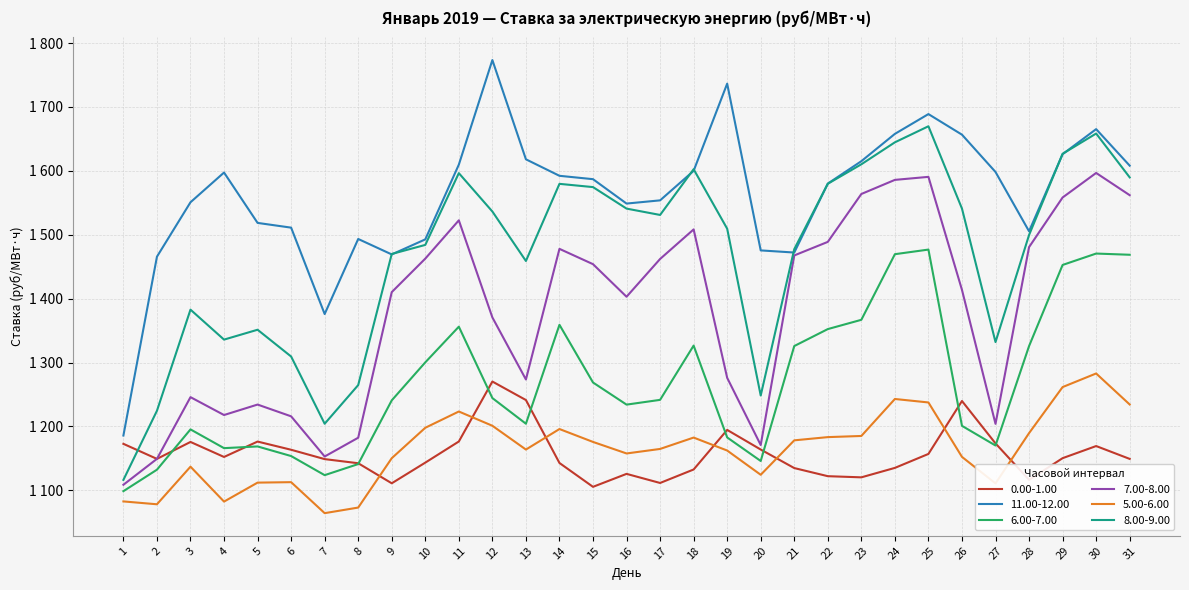

Reading left to right, list all the values displayed in this chart.

0.00-1.00: 1172.8	1149.2	1175.7	1152.2	1176.3	1163.5	1148.9	1142.4	1111.0	1143.4	1176.4	1270.3	1241.3	1142.8	1105.5	1125.8	1111.5	1132.6	1194.6	1163.9	1134.8	1122.1	1120.3	1135.1	1157.0	1239.8	1173.4	1116.4	1150.3	1169.3	1149.2
11.00-12.00: 1185.8	1465.7	1550.9	1597.4	1518.6	1511.2	1375.9	1493.4	1469.2	1492.8	1609.8	1773.5	1618.1	1592.3	1587.0	1548.8	1553.9	1600.0	1736.5	1475.5	1472.2	1580.1	1615.2	1657.9	1688.9	1656.7	1598.3	1505.5	1626.1	1665.4	1608.2
6.00-7.00: 1098.7	1132.3	1195.4	1166.0	1168.7	1153.7	1123.8	1141.1	1240.8	1300.3	1356.1	1244.4	1204.3	1359.1	1268.8	1234.2	1241.6	1326.6	1182.8	1145.9	1325.8	1352.4	1366.9	1469.6	1476.8	1200.9	1170.1	1325.8	1452.8	1470.6	1468.7
7.00-8.00: 1108.7	1149.2	1245.8	1217.9	1234.2	1215.8	1152.9	1182.3	1410.2	1462.7	1522.6	1370.6	1273.5	1478.0	1454.0	1403.0	1462.1	1508.4	1276.1	1170.9	1467.7	1488.9	1563.8	1585.9	1590.7	1413.7	1204.0	1480.7	1558.3	1596.8	1562.0
5.00-6.00: 1082.6	1078.2	1137.0	1082.4	1112.1	1112.8	1064.3	1073.0	1150.3	1197.9	1223.4	1201.1	1163.8	1195.9	1175.8	1157.7	1164.8	1182.6	1162.3	1124.3	1178.2	1183.3	1185.1	1243.0	1237.5	1152.4	1110.8	1189.5	1261.6	1282.9	1234.4
8.00-9.00: 1116.3	1224.5	1382.8	1335.9	1351.4	1309.5	1204.2	1264.7	1470.0	1484.1	1596.5	1536.4	1459.0	1579.7	1574.6	1541.0	1531.0	1602.6	1509.5	1248.4	1477.5	1579.8	1610.3	1644.7	1669.8	1541.0	1332.1	1499.6	1626.7	1658.5	1589.9